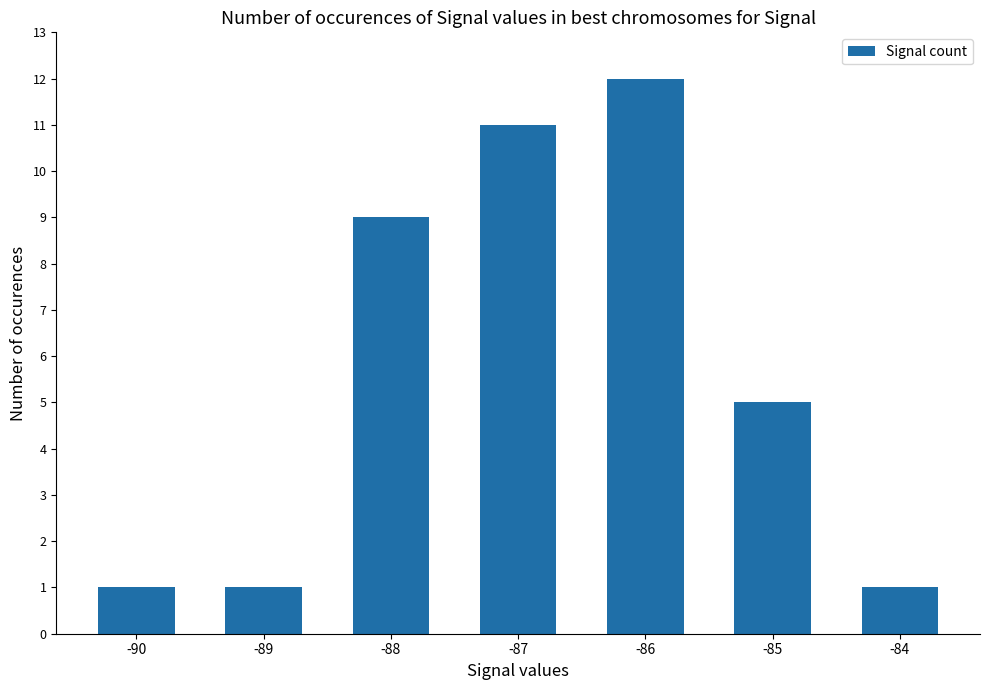

Reading left to right, extract all data points from this chart.

1	1	9	11	12	5	1